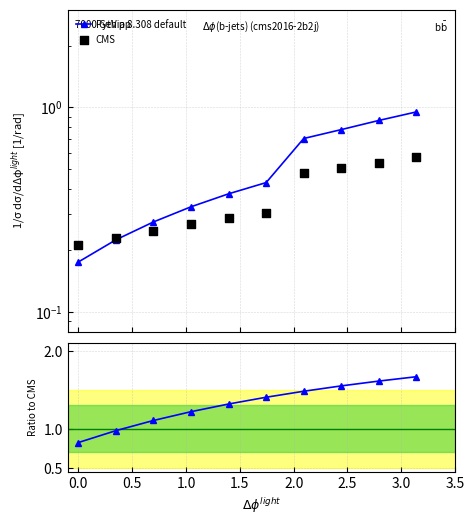

Is the value of Pythia 8.308 default at 3.5 greater than the value of CMS at 0.0?

Yes